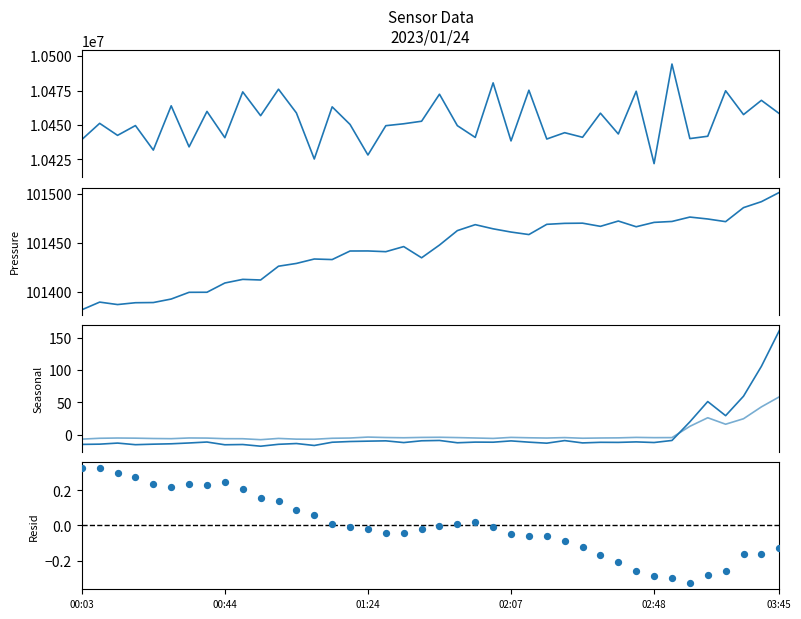

Is the value of BME280_pressure at 24 greater than the value of SDS_P2 at 30?

Yes